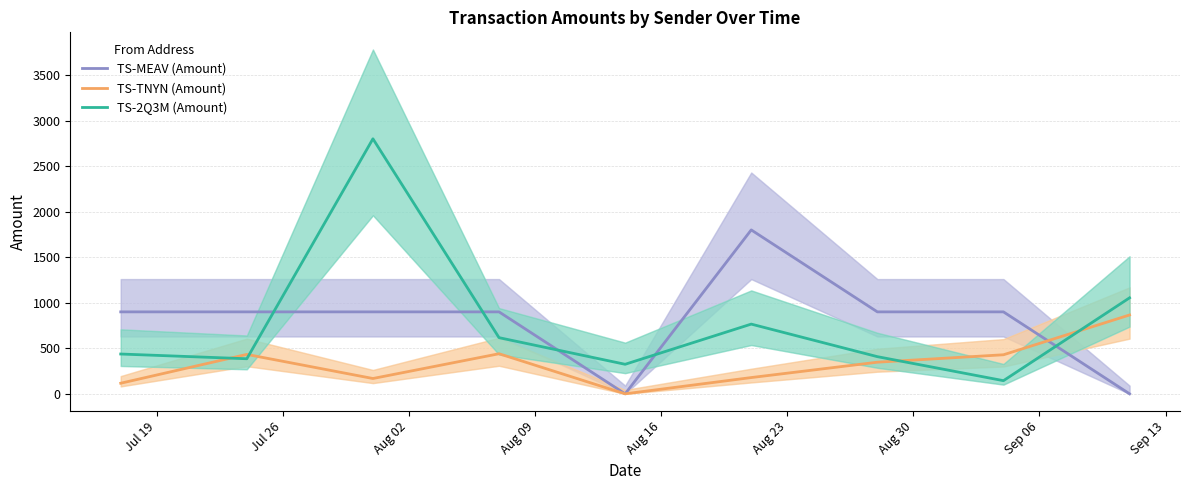

Which series ends up on top after the final intersection of TS-TNYN (Amount) and TS-2Q3M (Amount)?

TS-2Q3M (Amount)